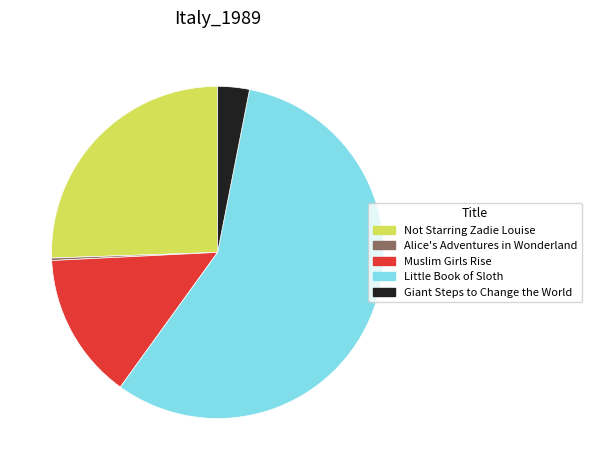

The Not Starring Zadie Louise slice represents 26% of the pie. True or false?

True